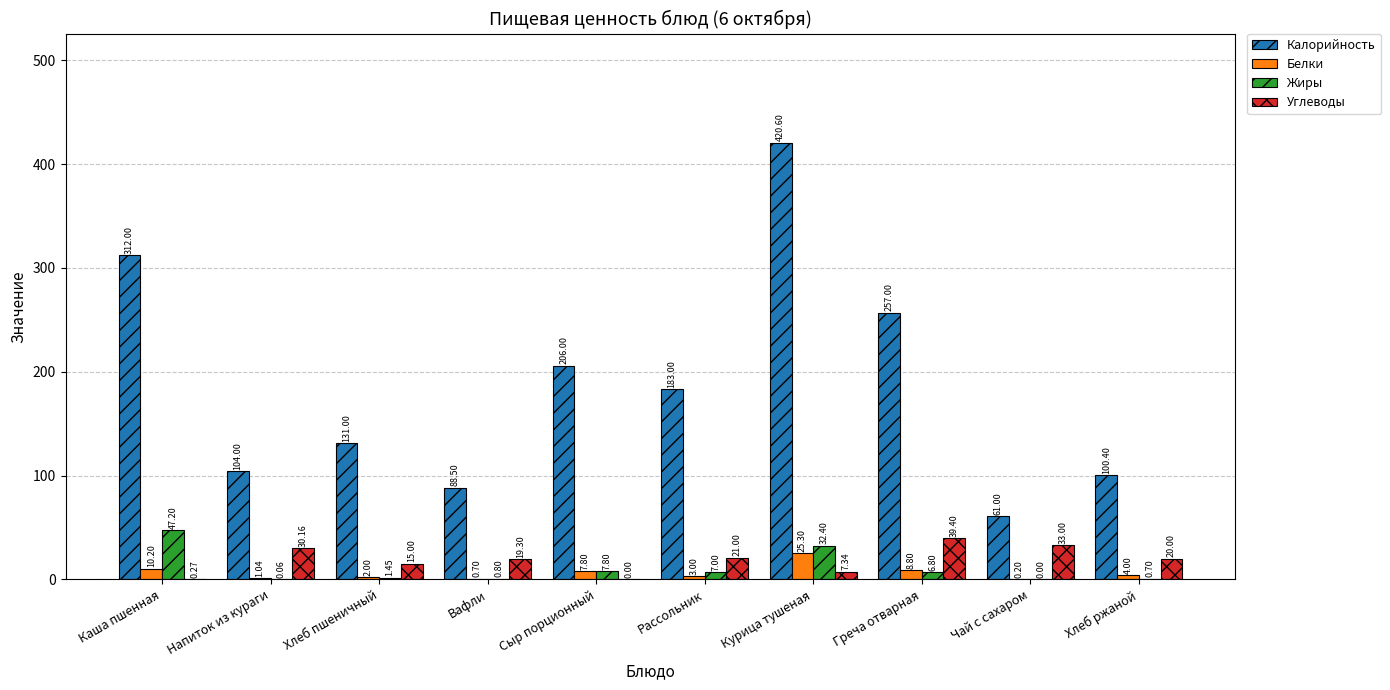

At which label does Белки first exceed 4?

Каша пшенная